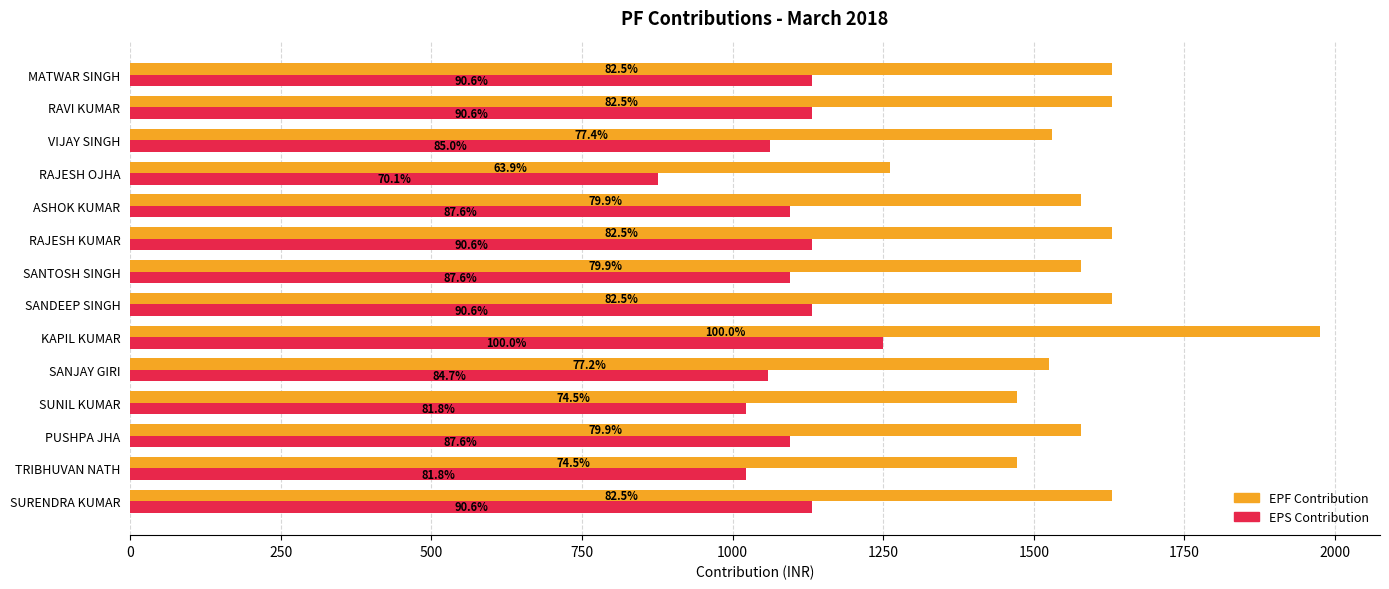

What are all the series names shown in the legend?

EPF Contribution, EPS Contribution